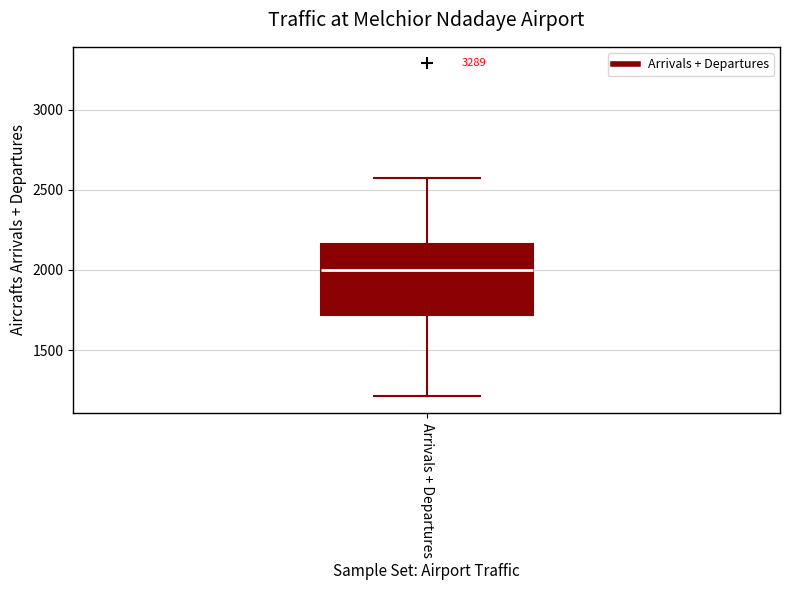

Read this box plot against the y-axis: the position of the median line, the range covered by the box, and the ends of both whiskers. The values are not printed on the chart, so give them approximately, as read against the axis.

median 2000, box 1700 to 2150, whiskers 1200 to 2600